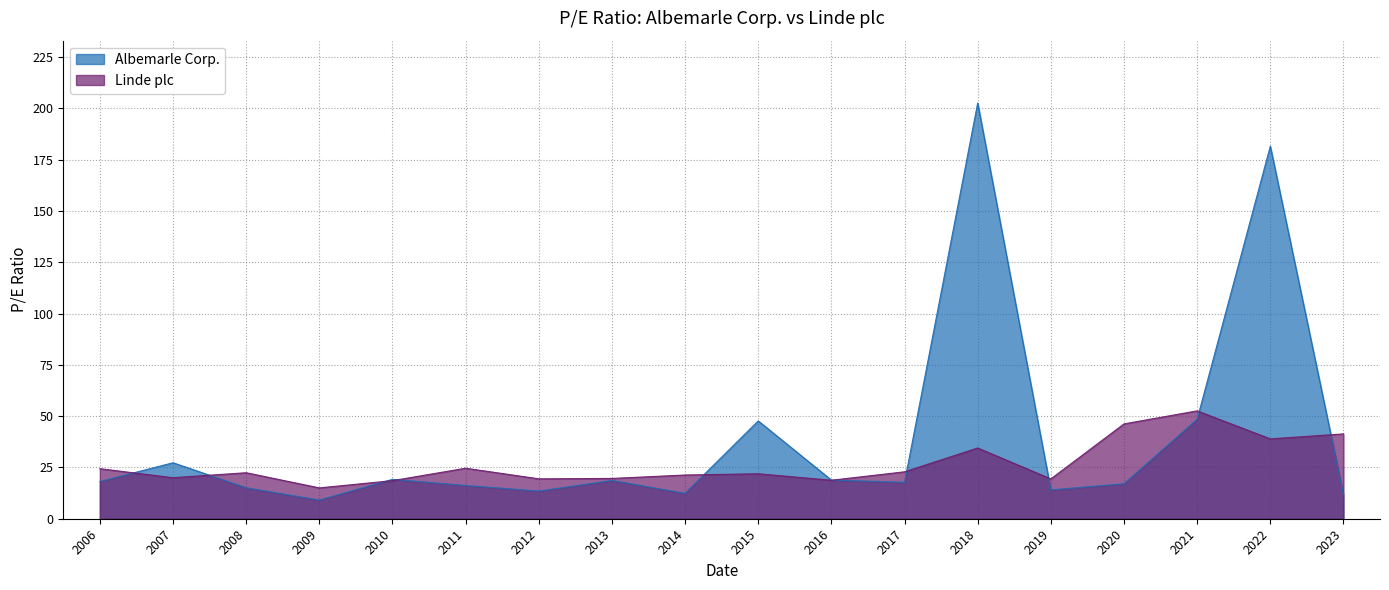

Which series has the largest total across all categories?

Albemarle Corp.